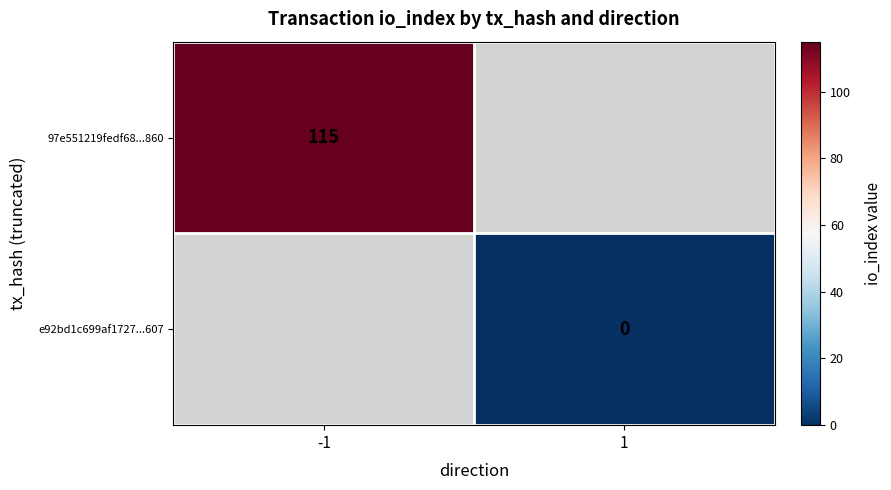

Is it true that 97e551219fedf68...860 equals 162 at -1?

False